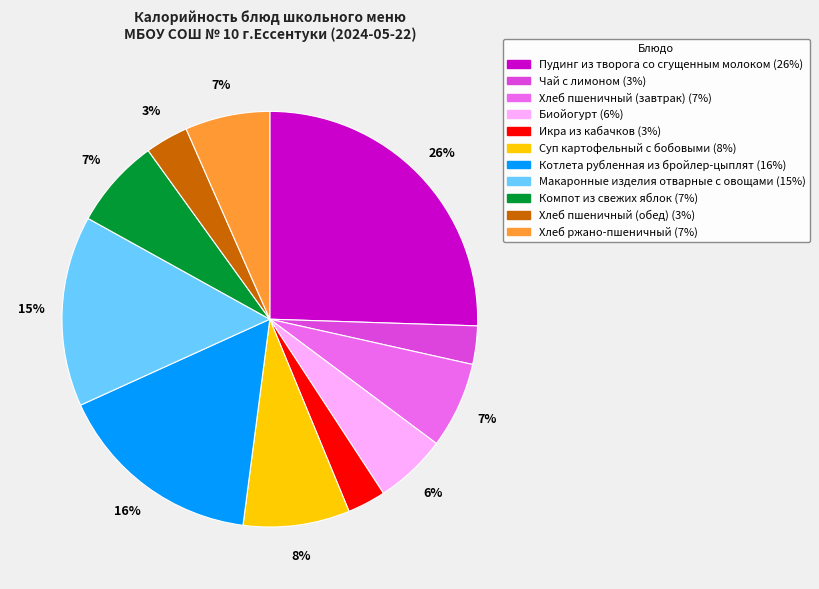

Between Чай с лимоном and Хлеб пшеничный (завтрак), which is larger?

Хлеб пшеничный (завтрак)